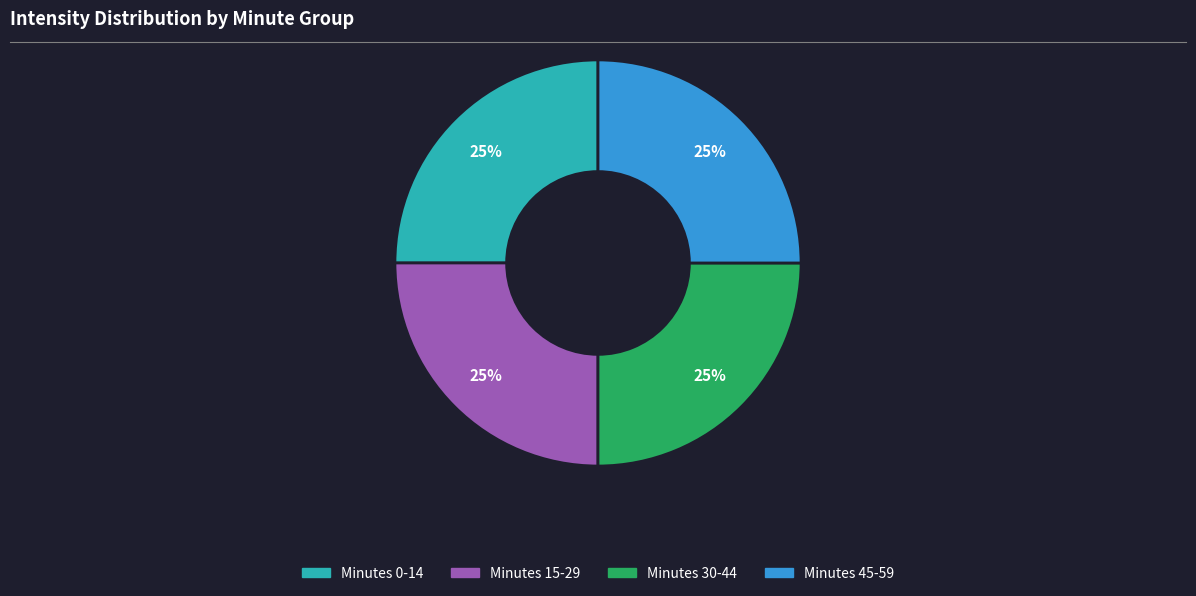

Does any single category account for the majority?

No